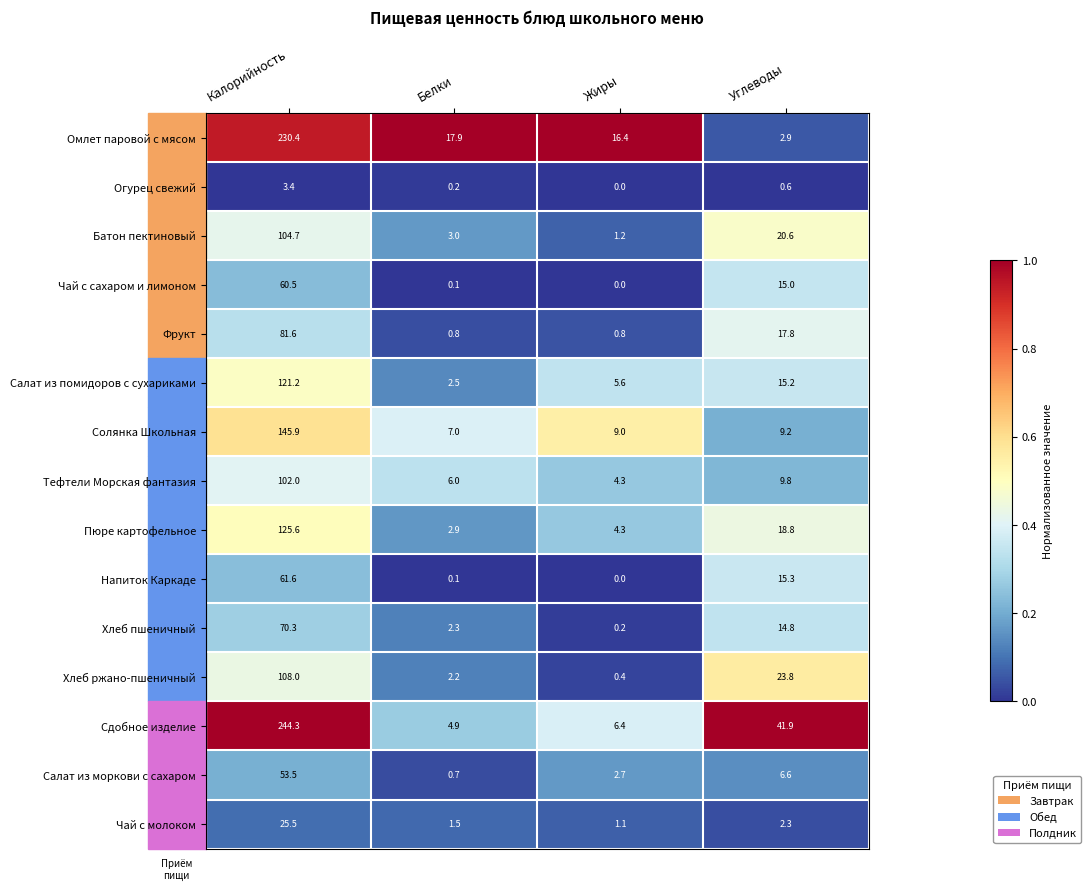

Rank the series at Углеводы from highest to lowest value.

Сдобное изделие, Хлеб ржано-пшеничный, Батон пектиновый, Пюре картофельное, Фрукт, Напиток Каркаде, Салат из помидоров с сухариками, Чай с сахаром и лимоном, Хлеб пшеничный, Тефтели Морская фантазия, Солянка Школьная, Салат из моркови с сахаром, Омлет паровой с мясом, Чай с молоком, Огурец свежий